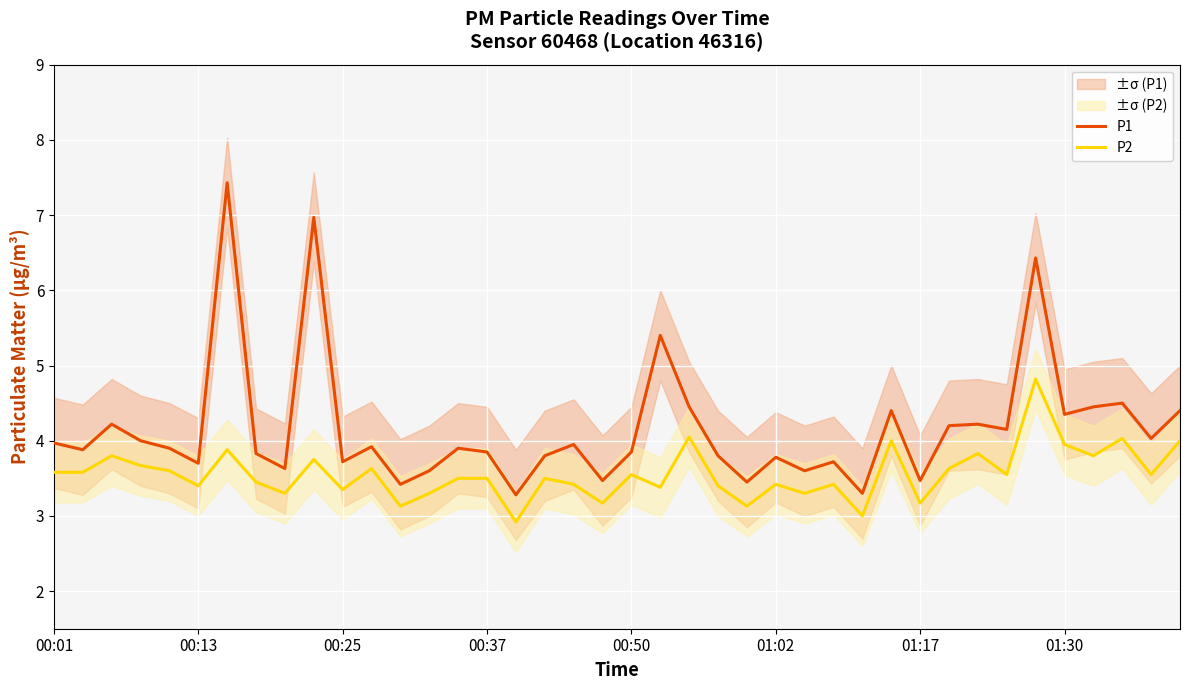

Count the number of categories in the chart.

40